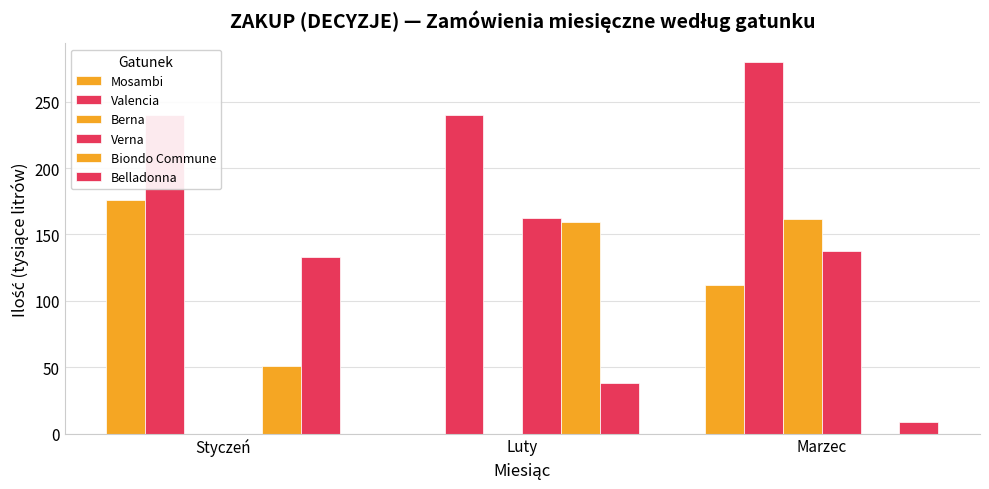

The Berna series shows 0.0 at Luty. True or false?

True